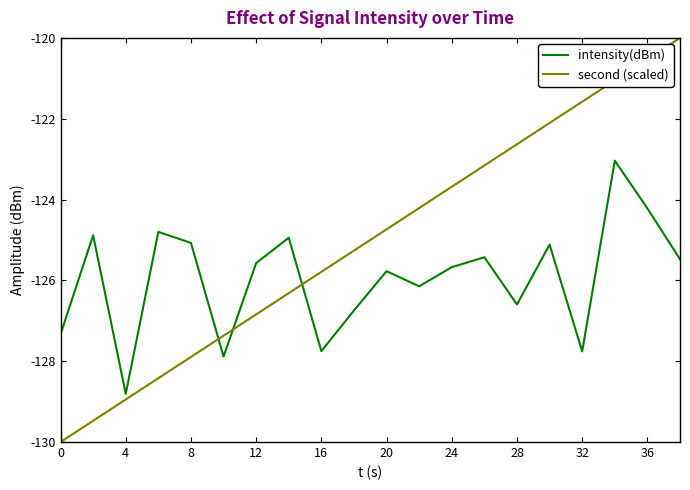

Rank the series by their maximum value, from highest to lowest.

second (scaled), intensity(dBm)